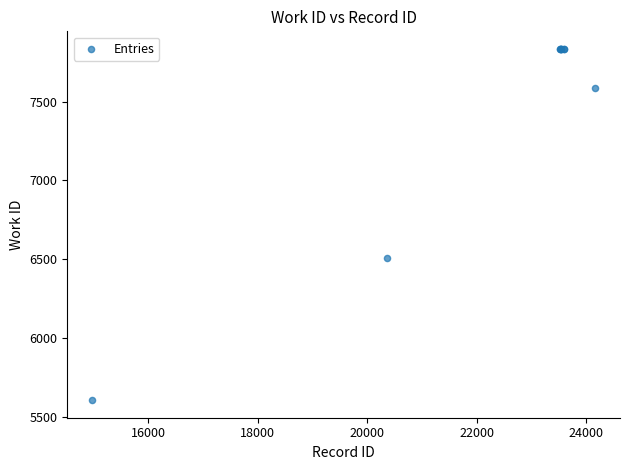

What Y value in the scatter plot is closest to 6719?

6506